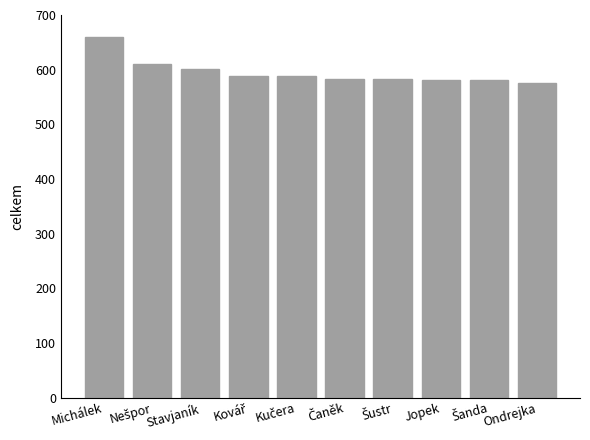

What is the difference between the second highest and second lowest values?

29